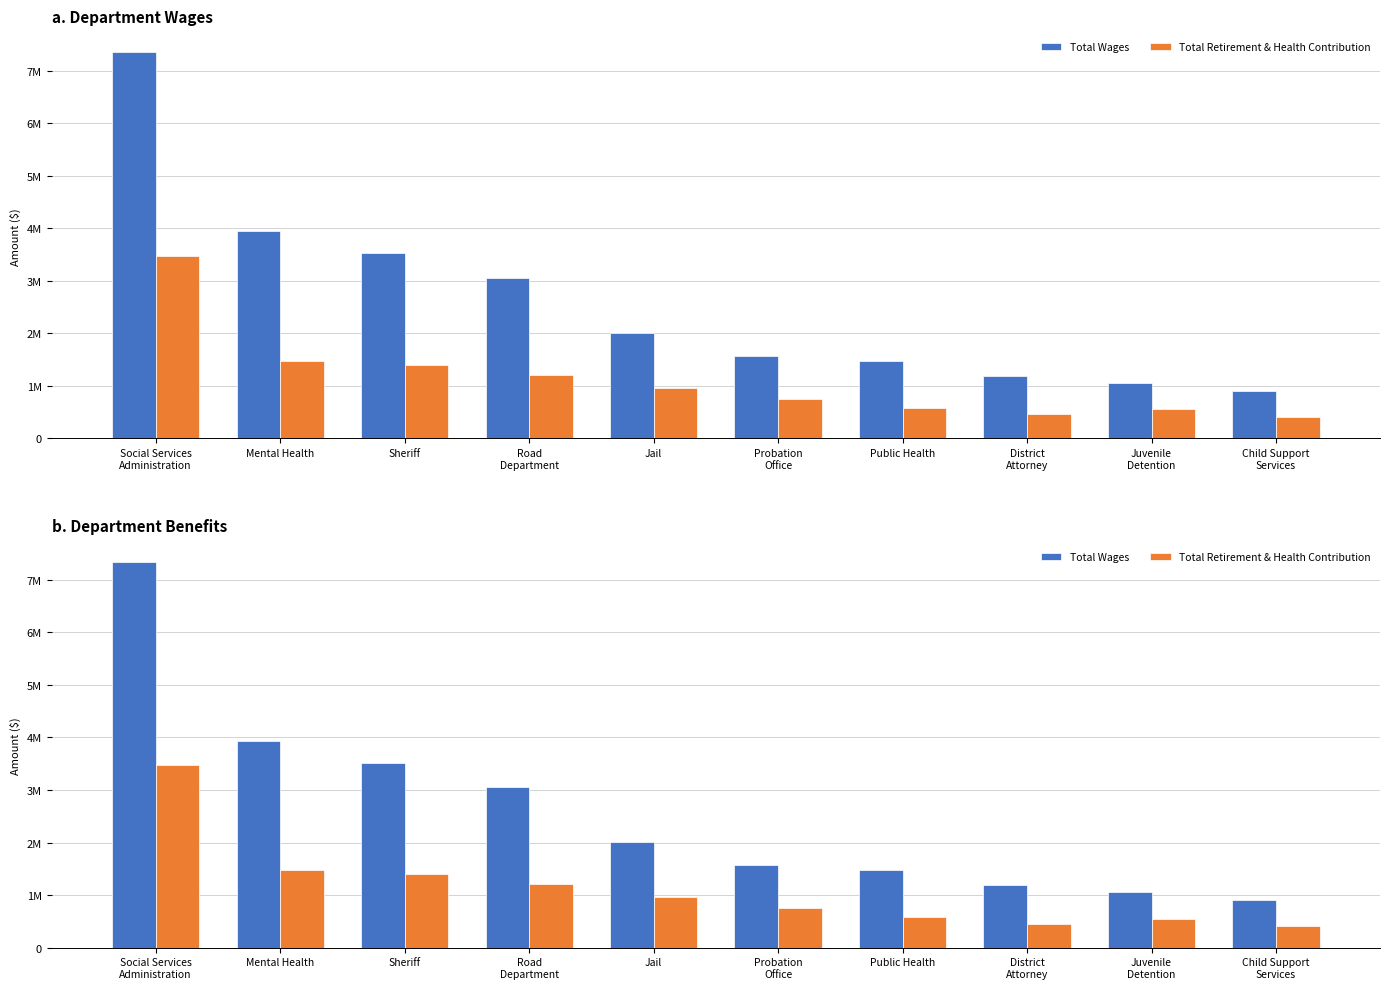

What position from the right is District
Attorney?

3